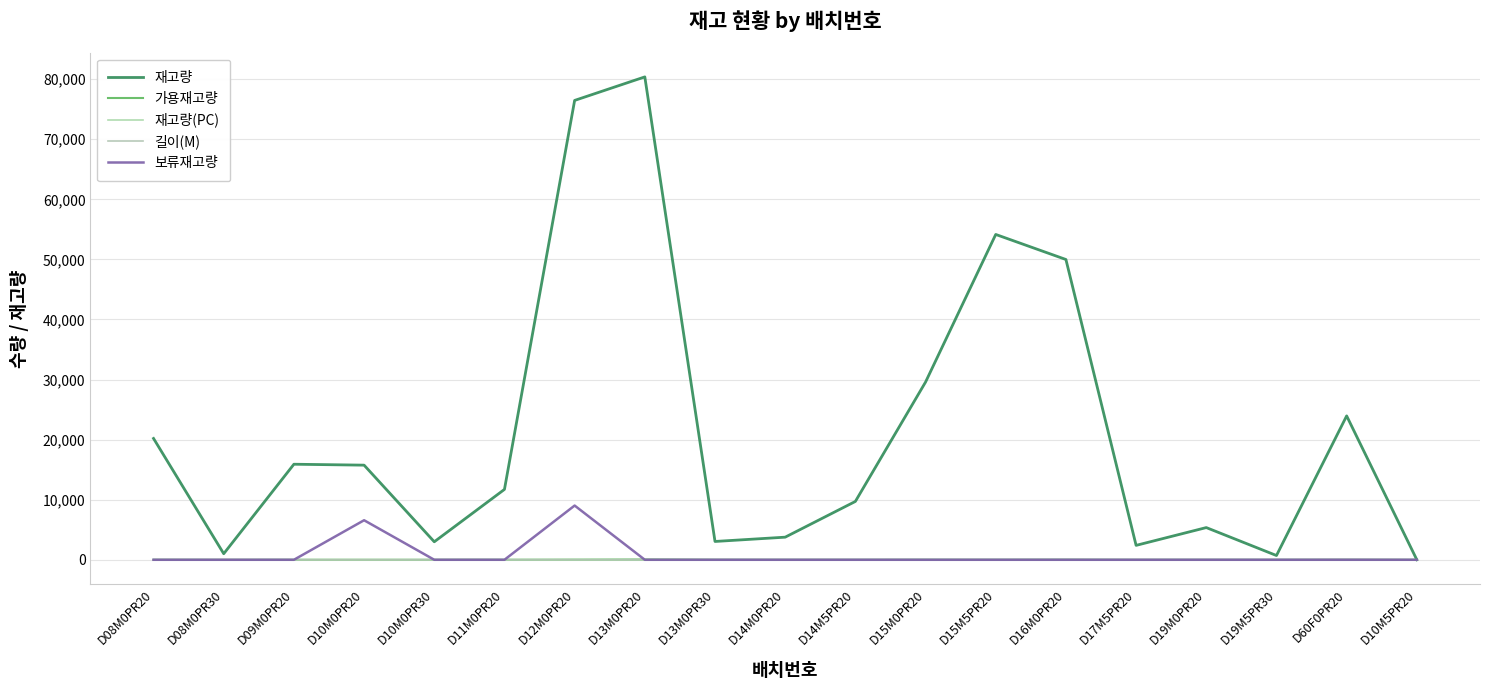

At which category is the sum across all series the highest?

D12M0PR20